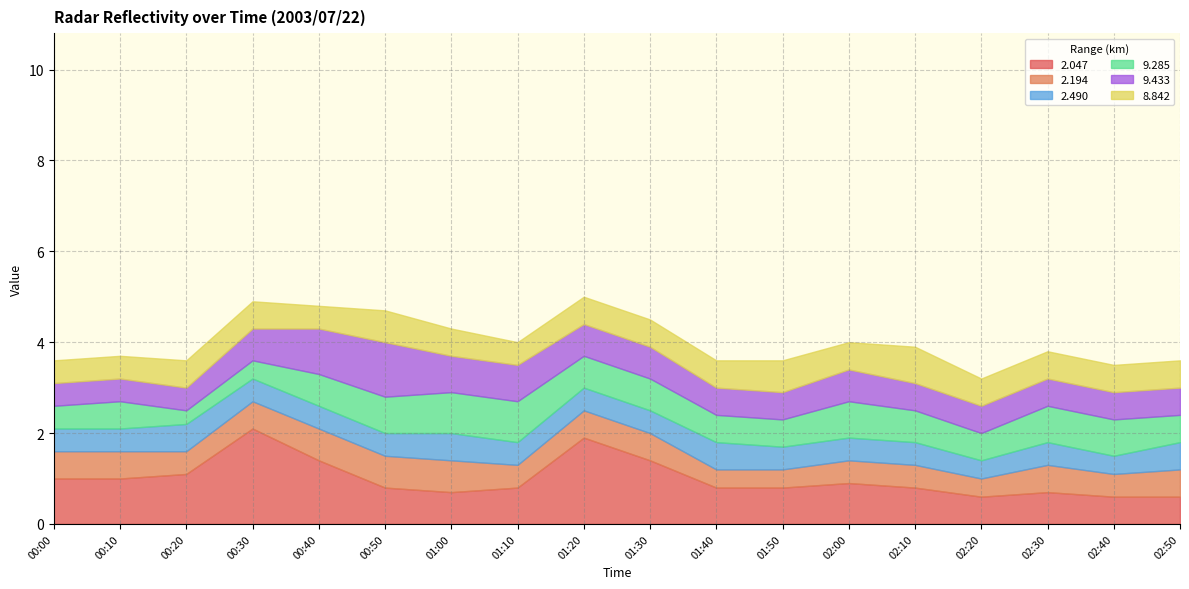

What is the lowest value of the 9.433 series?

0.5